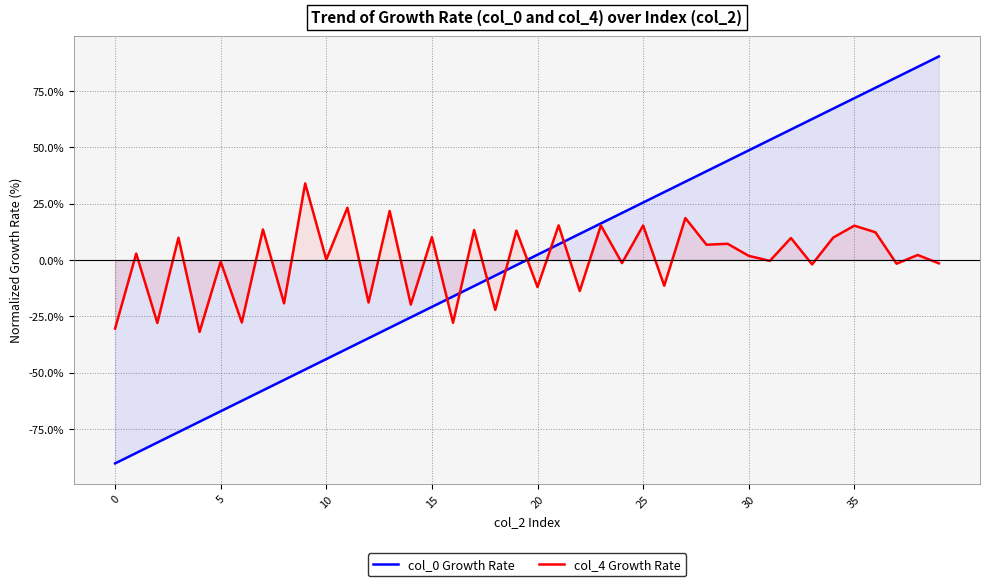

The value of col_4 Growth Rate at 17 is 6.2. True or false?

False